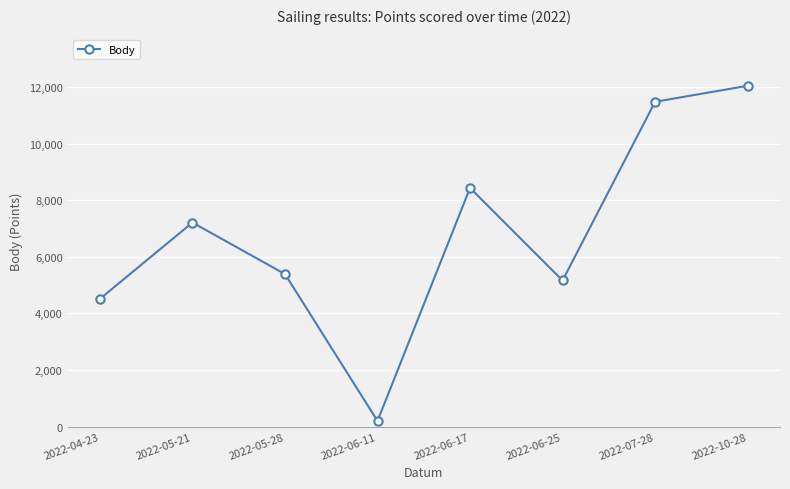

List the labels in order of value, largest first.

2022-10-28, 2022-07-28, 2022-06-17, 2022-05-21, 2022-05-28, 2022-06-25, 2022-04-23, 2022-06-11